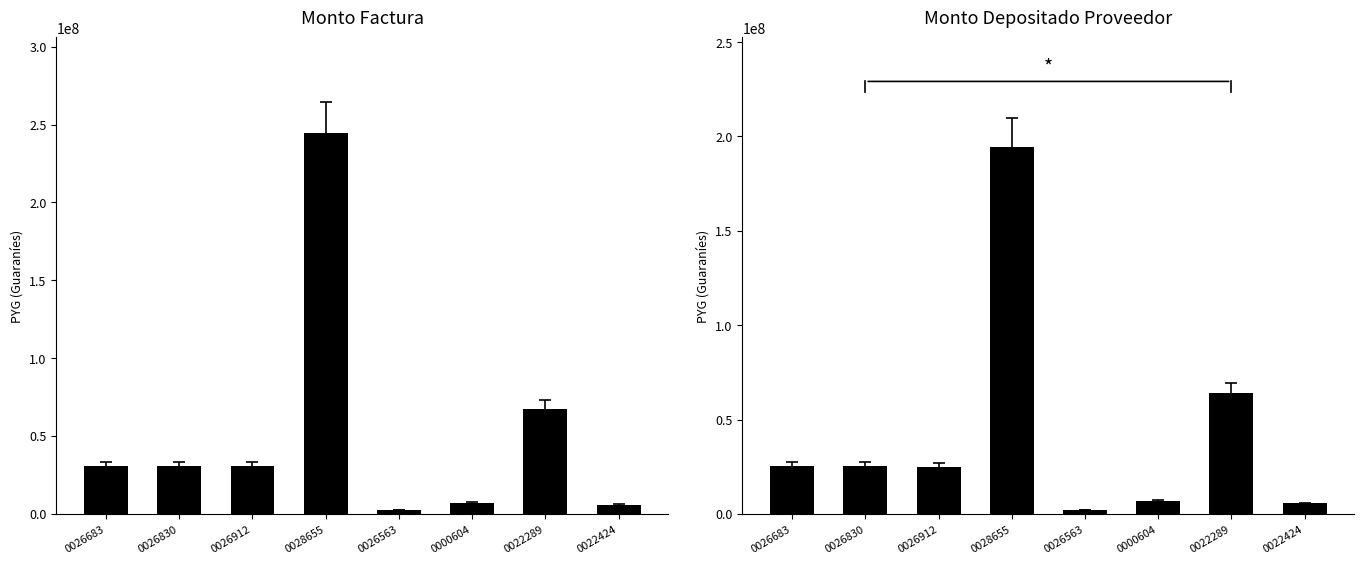

Reading left to right, list all the values displayed in this chart.

monto_factura: 0026683=30834000	0026830=30834000	0026912=30834000	0028655=244744875	0026563=2435886	0000604=6922800	0022289=67449375	0022424=5812209
monto_depositado_proveedor: 0026683=25606022	0026830=25205180	0026912=24989342	0028655=194192238	0026563=1976593	0000604=6600528	0022289=64309445	0022424=5541637